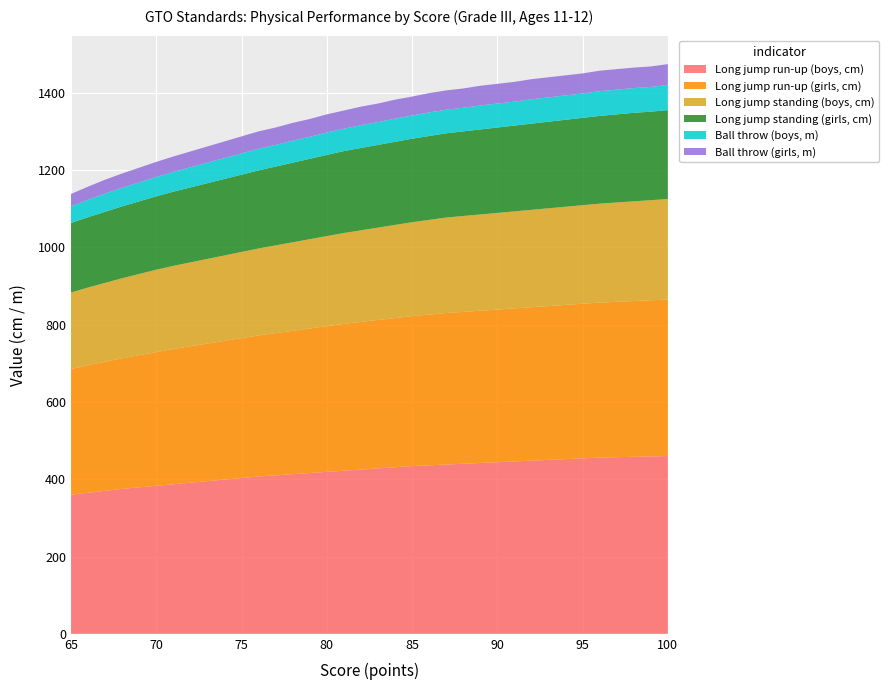

What are all the series names shown in the legend?

Long jump run-up (boys, cm), Long jump run-up (girls, cm), Long jump standing (boys, cm), Long jump standing (girls, cm), Ball throw (boys, m), Ball throw (girls, m)